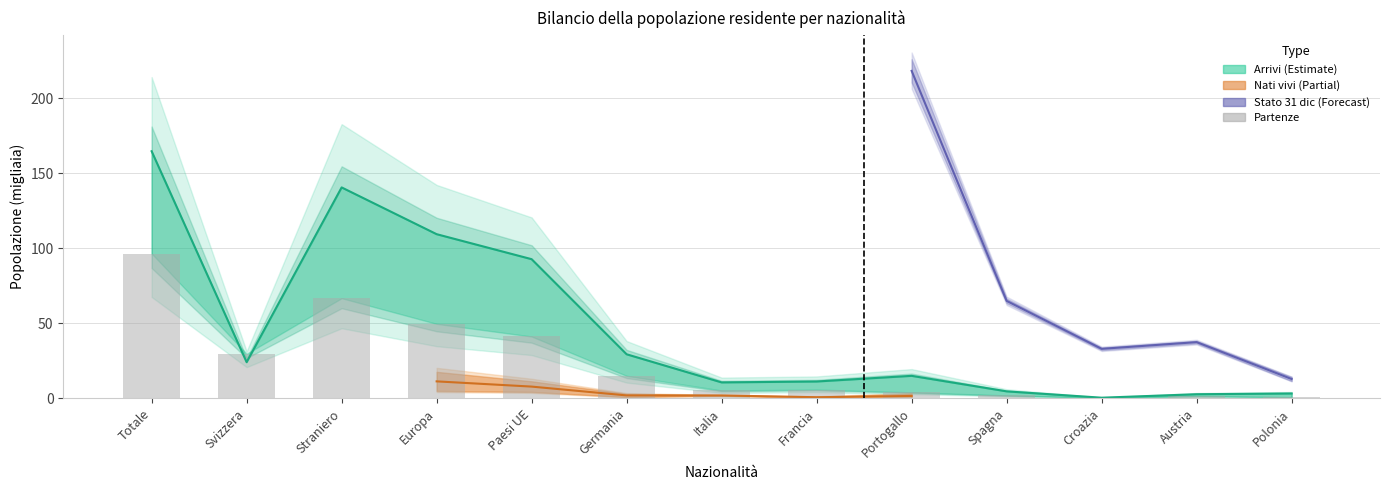

Is it true that the value at Europa is 14.1?

False